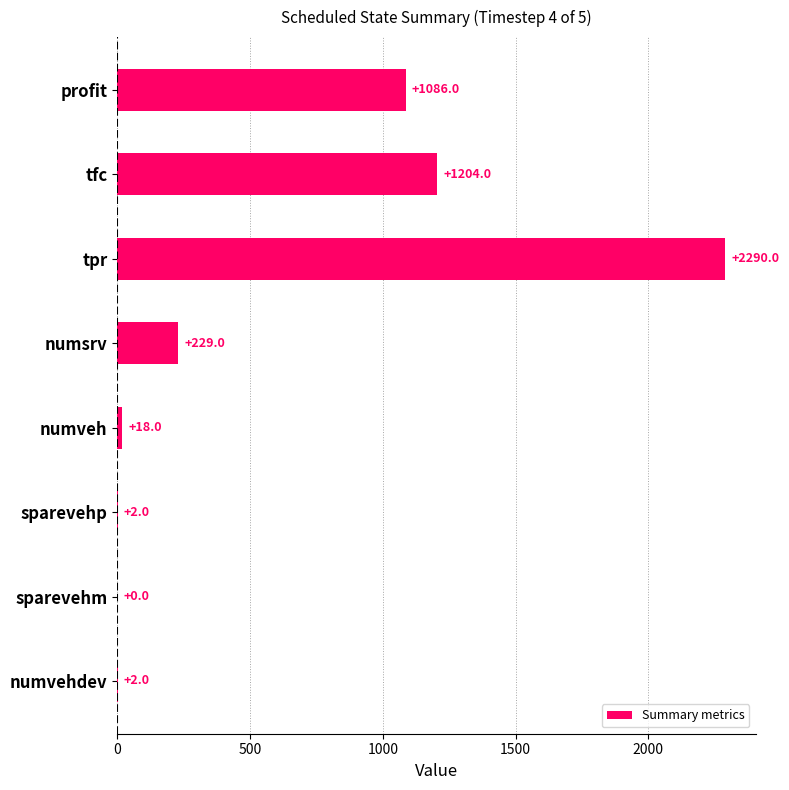

How many categories are shown in the chart?

8